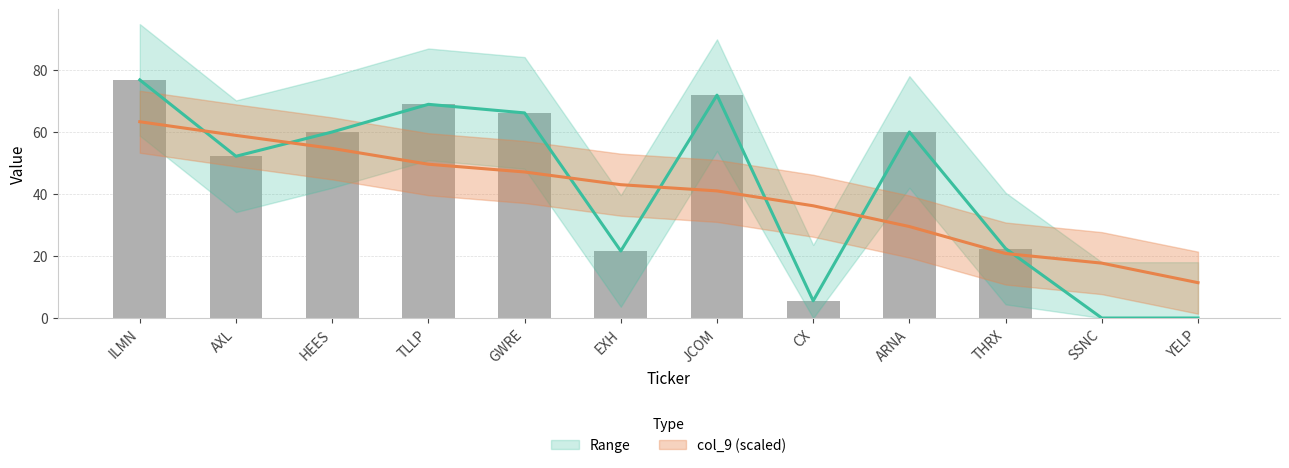

How many data points in Range are less than 60?

6